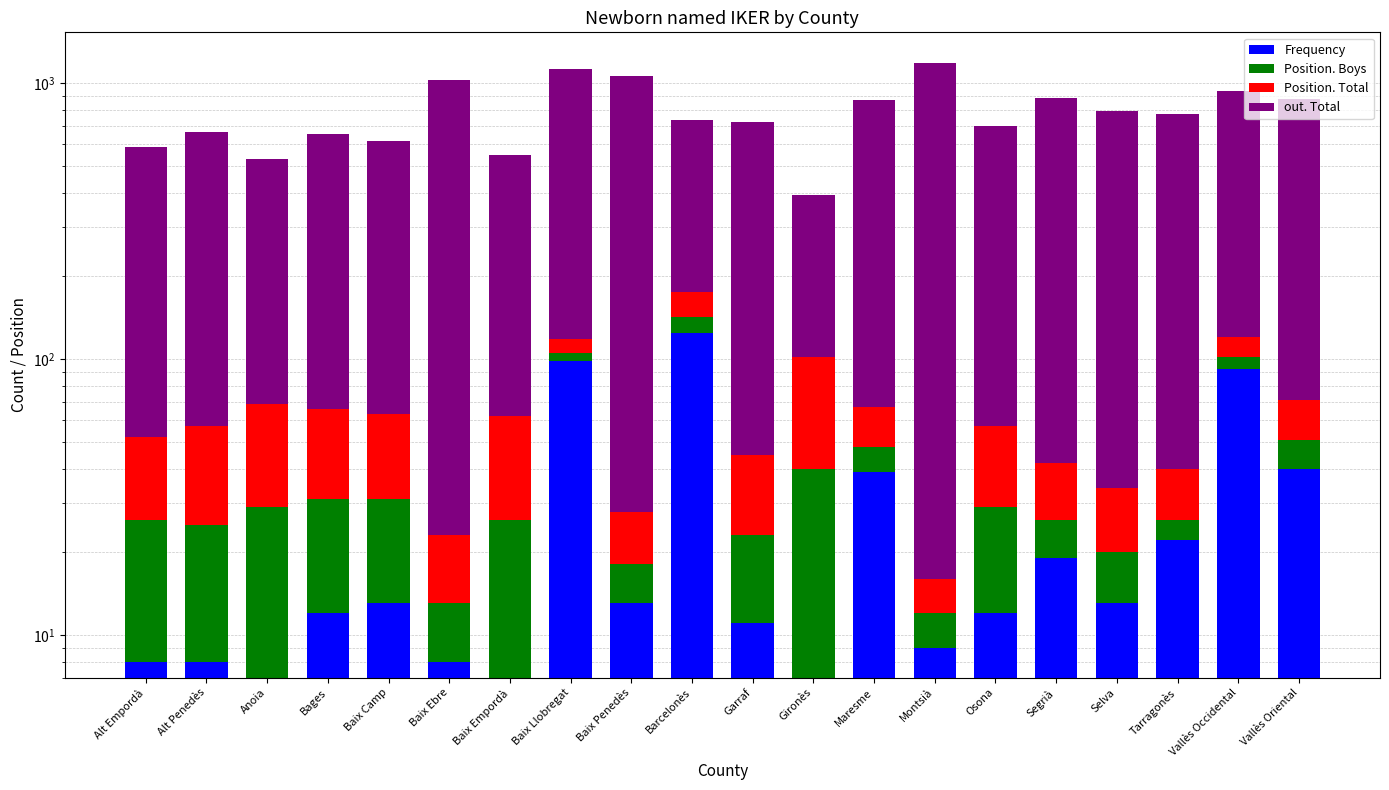

How many bars are there in each group?

4